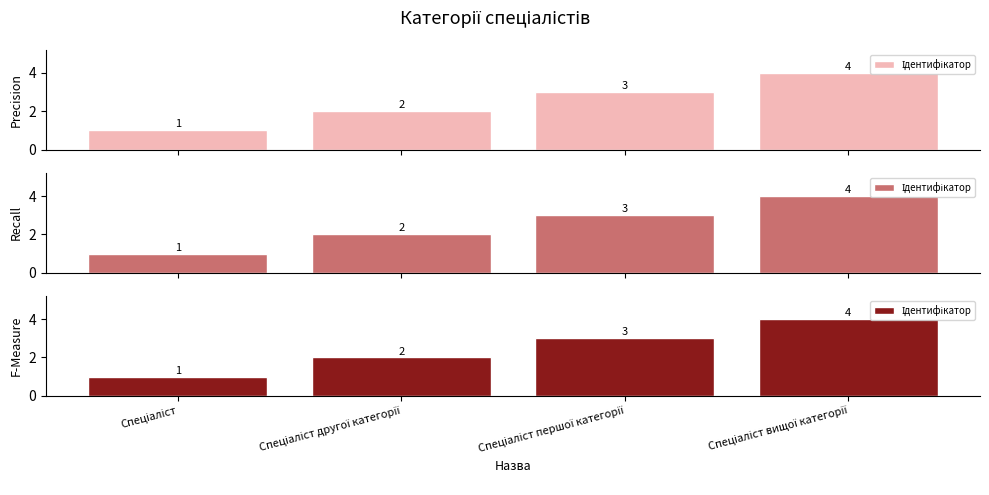

What is the change in value from Спеціаліст to Спеціаліст другої категорії?

+1